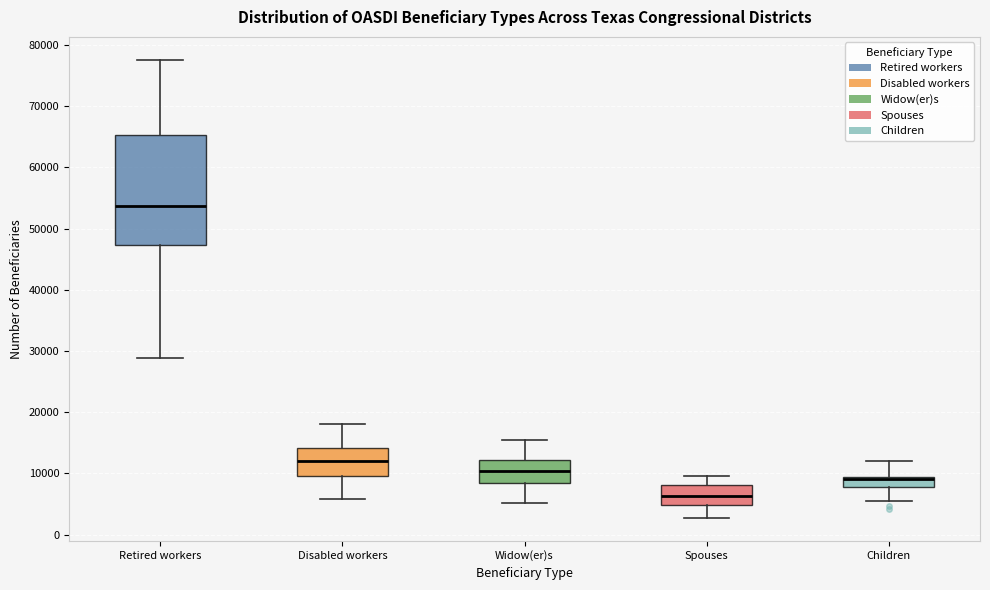

Which box has the highest median line?

Retired workers